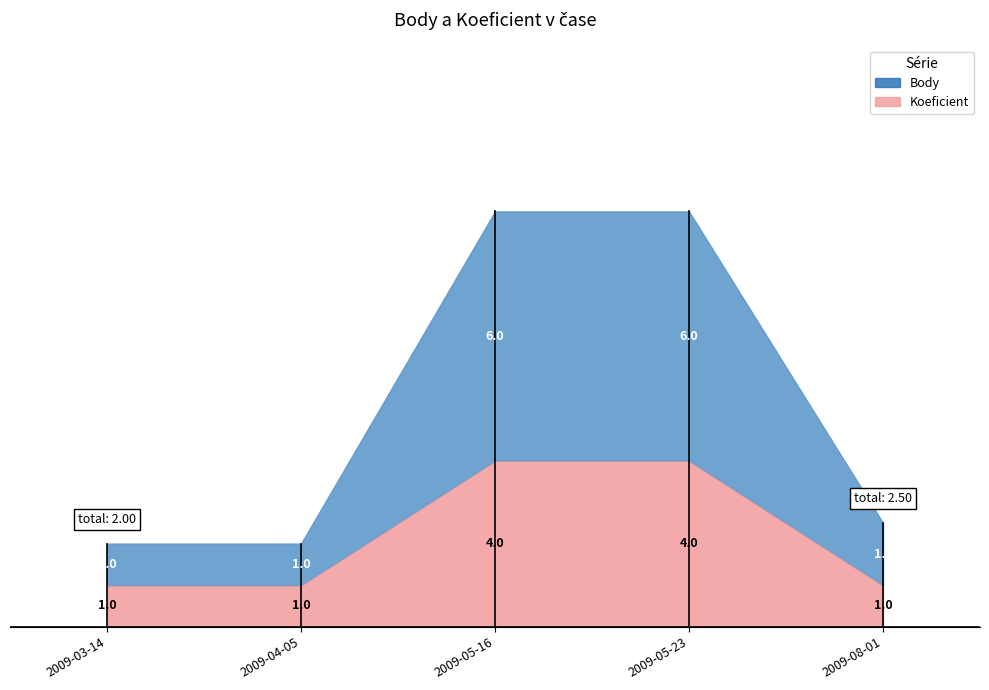

At which label does Koeficient reach its minimum?

2009-03-14